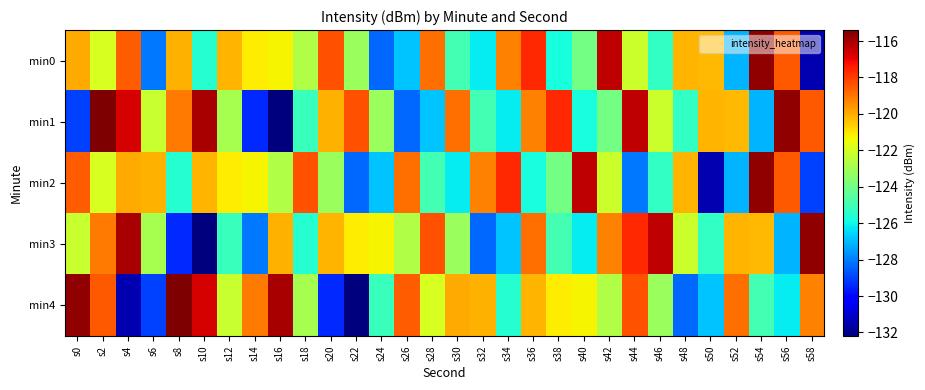

At which category does the chart reach its minimum across all series?

s16